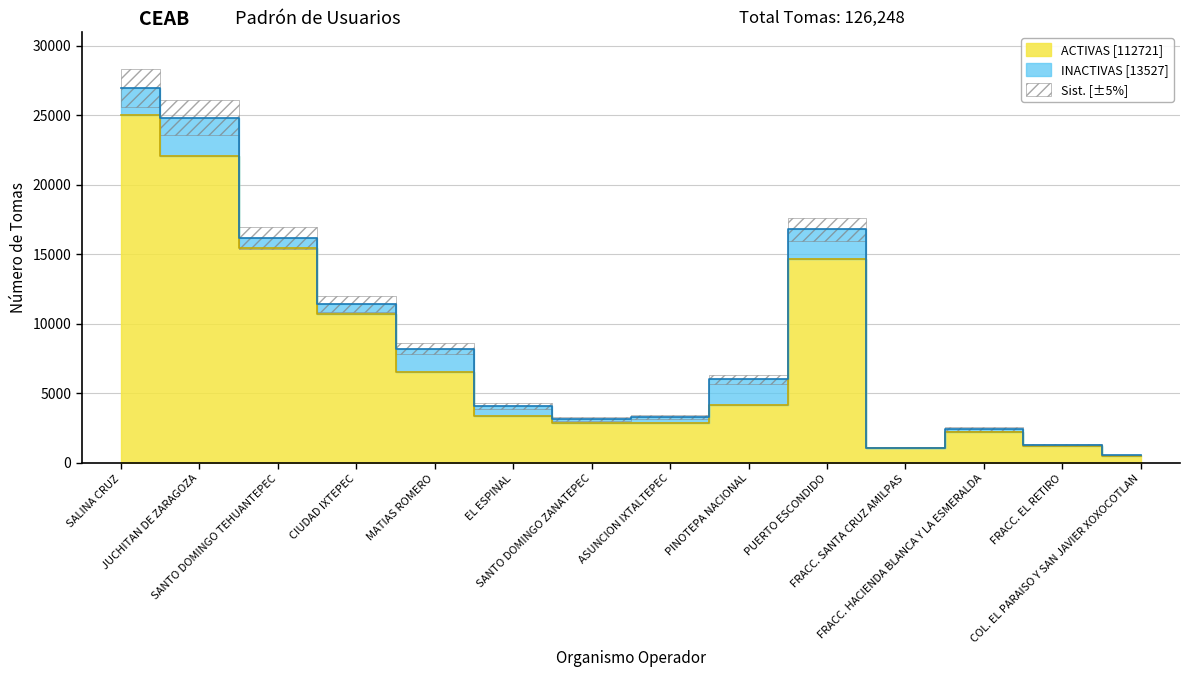

Reading right to left, list all the values displayed in this chart.

COL. EL PARAISO Y SAN JAVIER XOXOCOTLAN=497	FRACC. EL RETIRO=1224	FRACC. HACIENDA BLANCA Y LA ESMERALDA=2203	FRACC. SANTA CRUZ AMILPAS=1072	PUERTO ESCONDIDO=14682	PINOTEPA NACIONAL=4144	ASUNCION IXTALTEPEC=2857	SANTO DOMINGO ZANATEPEC=2850	EL ESPINAL=3344	MATIAS ROMERO=6566	CIUDAD IXTEPEC=10717	SANTO DOMINGO TEHUANTEPEC=15483	JUCHITAN DE ZARAGOZA=22068	SALINA CRUZ=25014